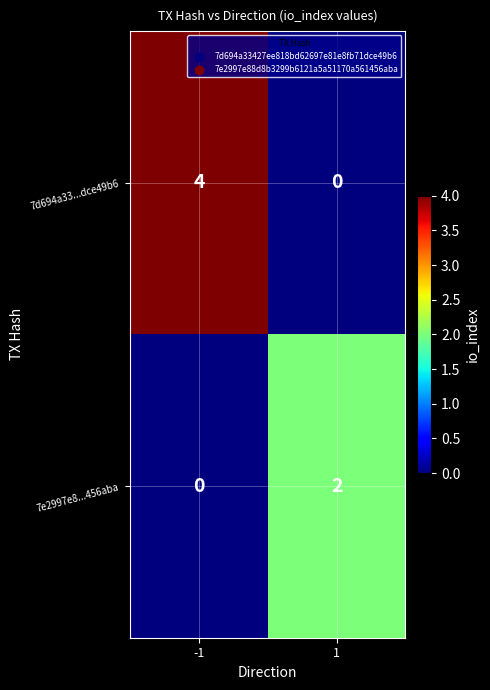

At which category is the sum across all series the highest?

-1